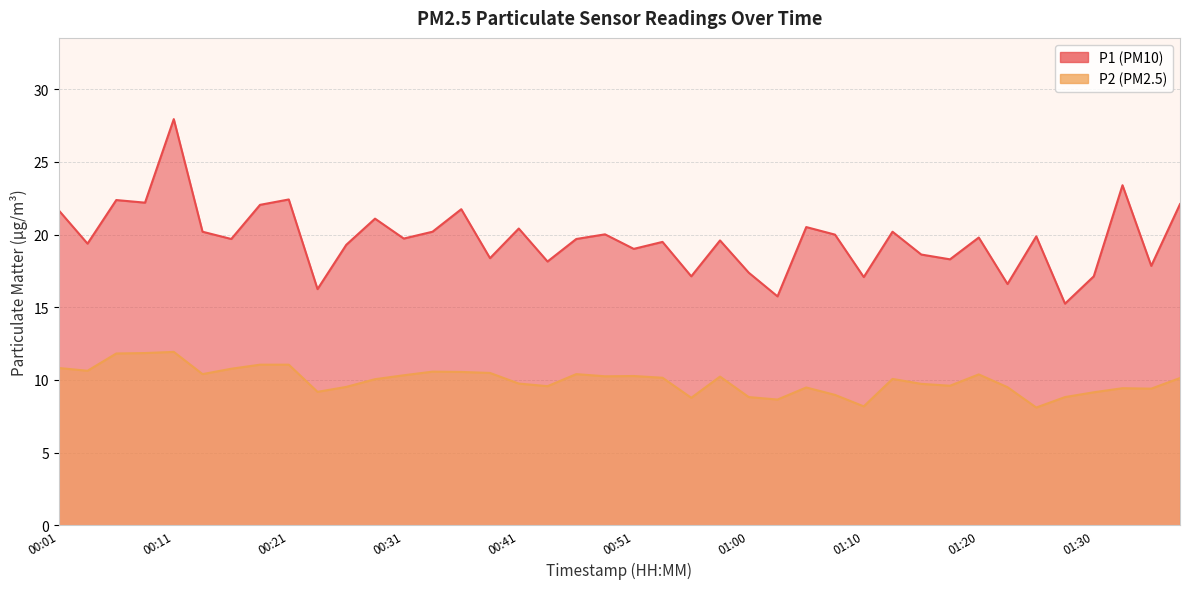

At 00:41, list the series in order from largest to smallest.

P1, P2